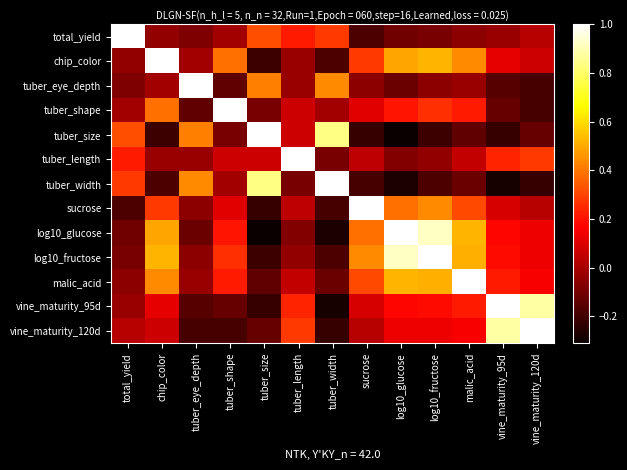

Reading left to right, list all the values displayed in this chart.

total_yield: total_yield=1.0	chip_color=-0.0	tuber_eye_depth=-0.1	tuber_shape=-0.0	tuber_size=0.3	tuber_length=0.2	tuber_width=0.3	sucrose=-0.2	log10_glucose=-0.1	log10_fructose=-0.1	malic_acid=-0.1	vine_maturity_95d=-0.0	vine_maturity_120d=0.0
chip_color: total_yield=-0.0	chip_color=1.0	tuber_eye_depth=-0.0	tuber_shape=0.4	tuber_size=-0.2	tuber_length=-0.0	tuber_width=-0.2	sucrose=0.3	log10_glucose=0.5	log10_fructose=0.5	malic_acid=0.4	vine_maturity_95d=0.1	vine_maturity_120d=0.1
tuber_eye_depth: total_yield=-0.1	chip_color=-0.0	tuber_eye_depth=1.0	tuber_shape=-0.1	tuber_size=0.4	tuber_length=-0.0	tuber_width=0.4	sucrose=-0.1	log10_glucose=-0.1	log10_fructose=-0.1	malic_acid=-0.0	vine_maturity_95d=-0.2	vine_maturity_120d=-0.2
tuber_shape: total_yield=-0.0	chip_color=0.4	tuber_eye_depth=-0.1	tuber_shape=1.0	tuber_size=-0.1	tuber_length=0.1	tuber_width=-0.0	sucrose=0.1	log10_glucose=0.2	log10_fructose=0.3	malic_acid=0.2	vine_maturity_95d=-0.1	vine_maturity_120d=-0.2
tuber_size: total_yield=0.3	chip_color=-0.2	tuber_eye_depth=0.4	tuber_shape=-0.1	tuber_size=1.0	tuber_length=0.1	tuber_width=0.8	sucrose=-0.2	log10_glucose=-0.3	log10_fructose=-0.2	malic_acid=-0.1	vine_maturity_95d=-0.2	vine_maturity_120d=-0.1
tuber_length: total_yield=0.2	chip_color=-0.0	tuber_eye_depth=-0.0	tuber_shape=0.1	tuber_size=0.1	tuber_length=1.0	tuber_width=-0.1	sucrose=0.0	log10_glucose=-0.1	log10_fructose=-0.0	malic_acid=0.1	vine_maturity_95d=0.2	vine_maturity_120d=0.3
tuber_width: total_yield=0.3	chip_color=-0.2	tuber_eye_depth=0.4	tuber_shape=-0.0	tuber_size=0.8	tuber_length=-0.1	tuber_width=1.0	sucrose=-0.2	log10_glucose=-0.3	log10_fructose=-0.2	malic_acid=-0.1	vine_maturity_95d=-0.3	vine_maturity_120d=-0.2
sucrose: total_yield=-0.2	chip_color=0.3	tuber_eye_depth=-0.1	tuber_shape=0.1	tuber_size=-0.2	tuber_length=0.0	tuber_width=-0.2	sucrose=1.0	log10_glucose=0.4	log10_fructose=0.4	malic_acid=0.3	vine_maturity_95d=0.1	vine_maturity_120d=0.0
log10_glucose: total_yield=-0.1	chip_color=0.5	tuber_eye_depth=-0.1	tuber_shape=0.2	tuber_size=-0.3	tuber_length=-0.1	tuber_width=-0.3	sucrose=0.4	log10_glucose=1.0	log10_fructose=0.9	malic_acid=0.5	vine_maturity_95d=0.2	vine_maturity_120d=0.1
log10_fructose: total_yield=-0.1	chip_color=0.5	tuber_eye_depth=-0.1	tuber_shape=0.3	tuber_size=-0.2	tuber_length=-0.0	tuber_width=-0.2	sucrose=0.4	log10_glucose=0.9	log10_fructose=1.0	malic_acid=0.5	vine_maturity_95d=0.2	vine_maturity_120d=0.1
malic_acid: total_yield=-0.1	chip_color=0.4	tuber_eye_depth=-0.0	tuber_shape=0.2	tuber_size=-0.1	tuber_length=0.1	tuber_width=-0.1	sucrose=0.3	log10_glucose=0.5	log10_fructose=0.5	malic_acid=1.0	vine_maturity_95d=0.2	vine_maturity_120d=0.2
vine_maturity_95d: total_yield=-0.0	chip_color=0.1	tuber_eye_depth=-0.2	tuber_shape=-0.1	tuber_size=-0.2	tuber_length=0.2	tuber_width=-0.3	sucrose=0.1	log10_glucose=0.2	log10_fructose=0.2	malic_acid=0.2	vine_maturity_95d=1.0	vine_maturity_120d=0.9
vine_maturity_120d: total_yield=0.0	chip_color=0.1	tuber_eye_depth=-0.2	tuber_shape=-0.2	tuber_size=-0.1	tuber_length=0.3	tuber_width=-0.2	sucrose=0.0	log10_glucose=0.1	log10_fructose=0.1	malic_acid=0.2	vine_maturity_95d=0.9	vine_maturity_120d=1.0